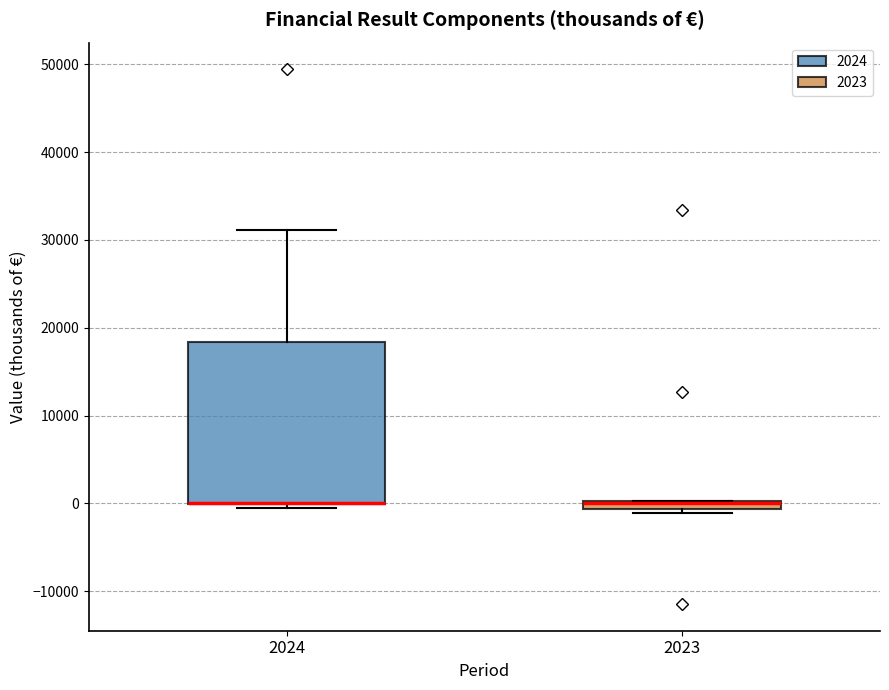

Where is the lower edge of the box at x = 2024 on the y-axis? The values are not printed on the chart, so give them approximately, as read against the axis.

0